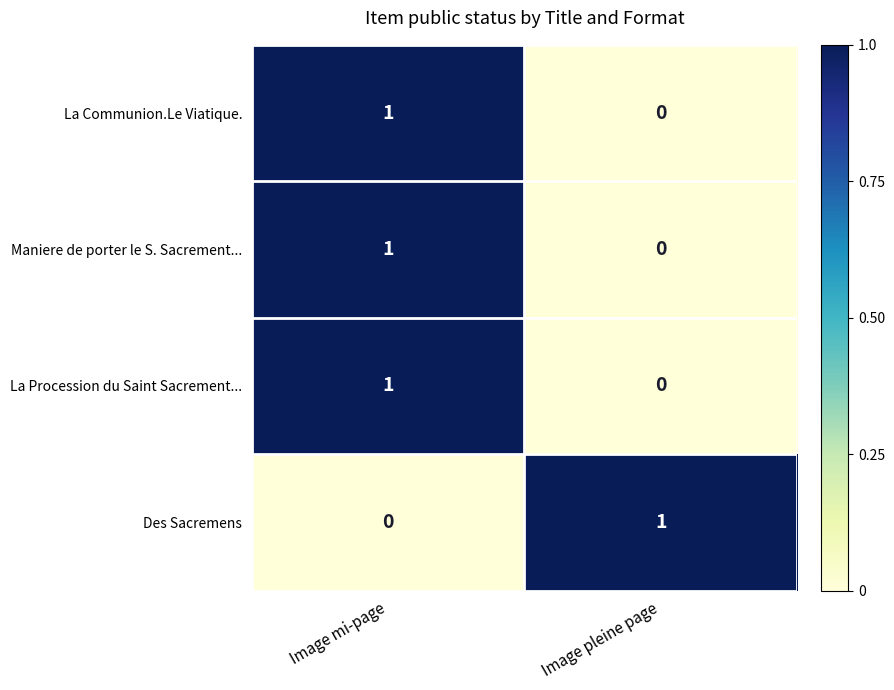

Rank the categories by Des Sacremens value from lowest to highest.

Image mi-page, Image pleine page